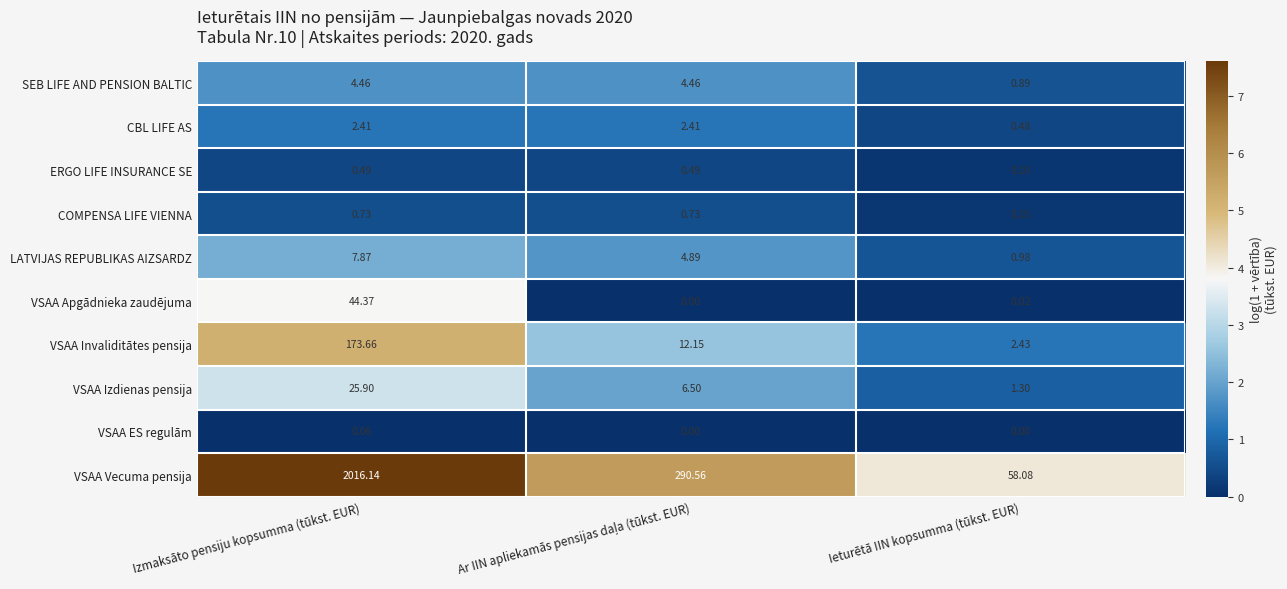

Is the value of COMPENSA LIFE VIENNA at Izmaksāto pensiju kopsumma (tūkst. EUR) greater than the value of VSAA Invaliditātes pensija at Izmaksāto pensiju kopsumma (tūkst. EUR)?

No